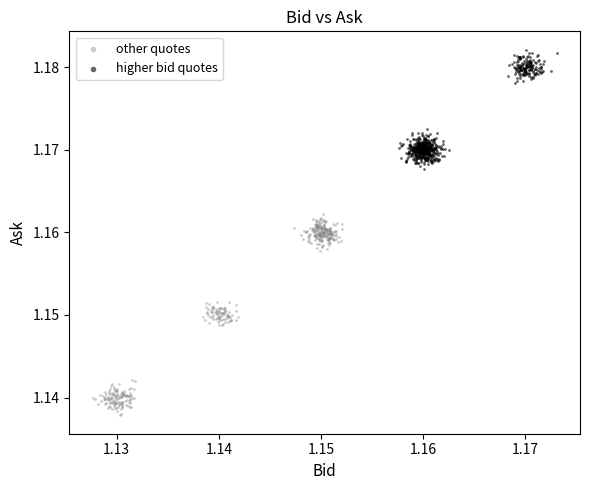

Which series reaches the maximum Y coordinate?

higher bid quotes